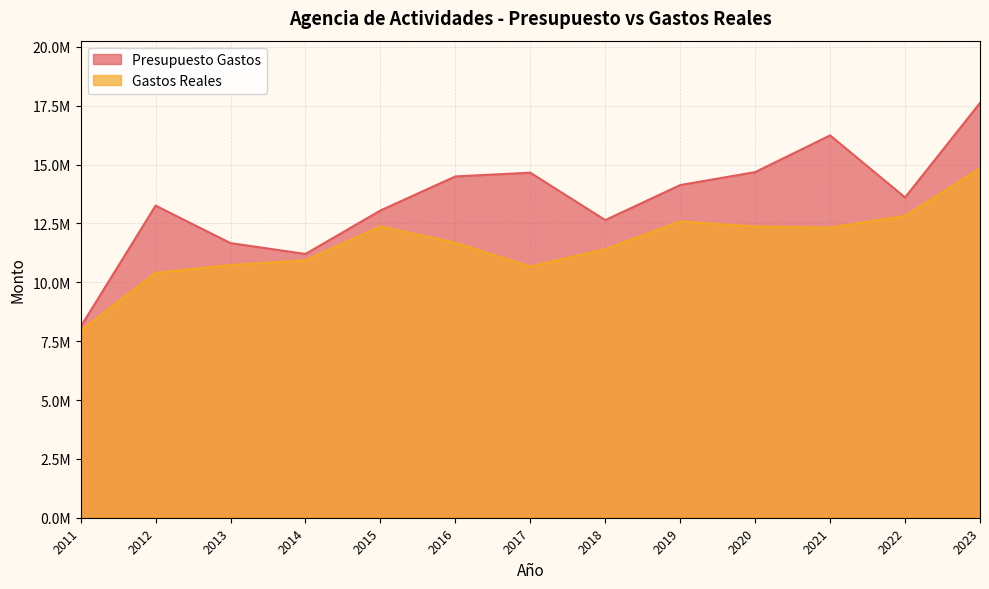

At which label does Gastos Reales reach its minimum?

2011